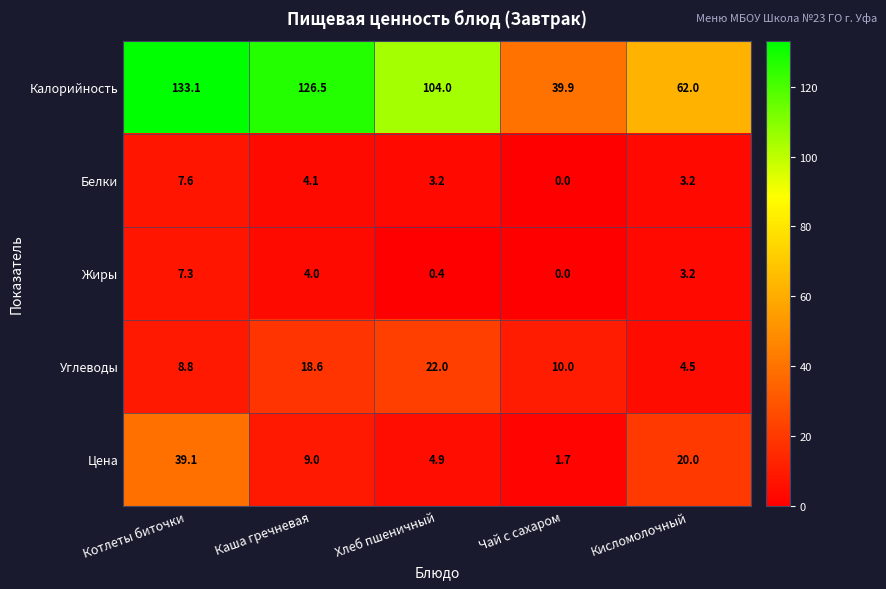

Which series changed the most between Котлеты биточки and Чай с сахаром?

Калорийность